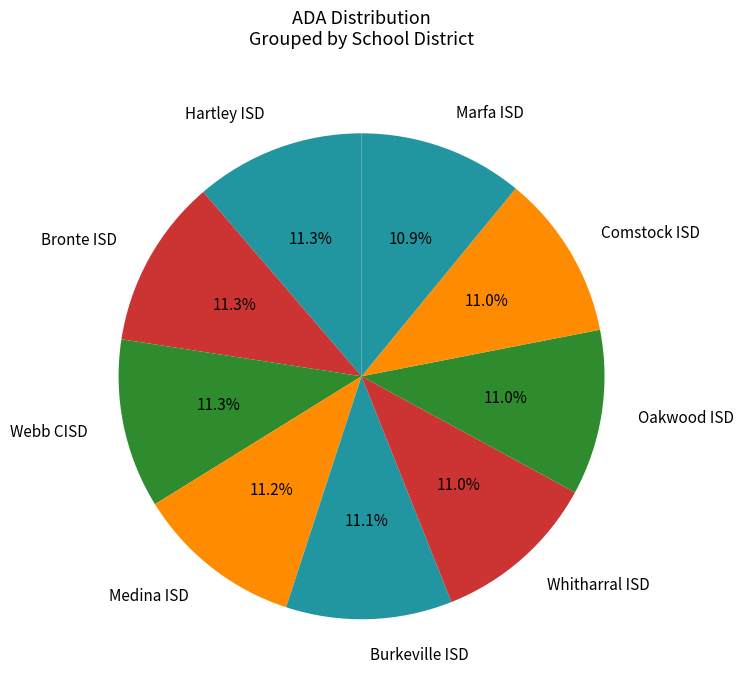

What percentage is NOT represented by Comstock ISD?

89.0%